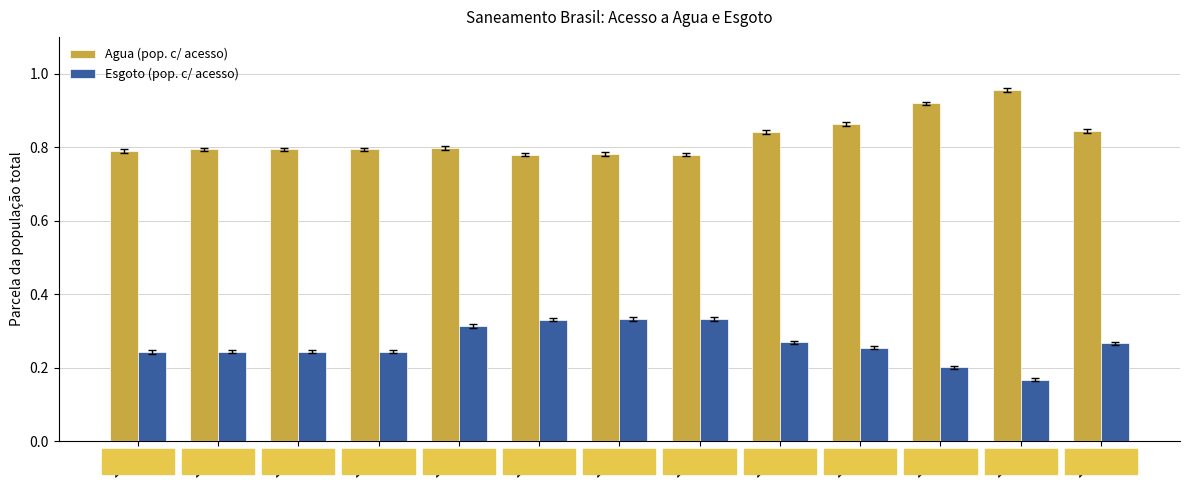

Which category has the highest value across all series?

2021